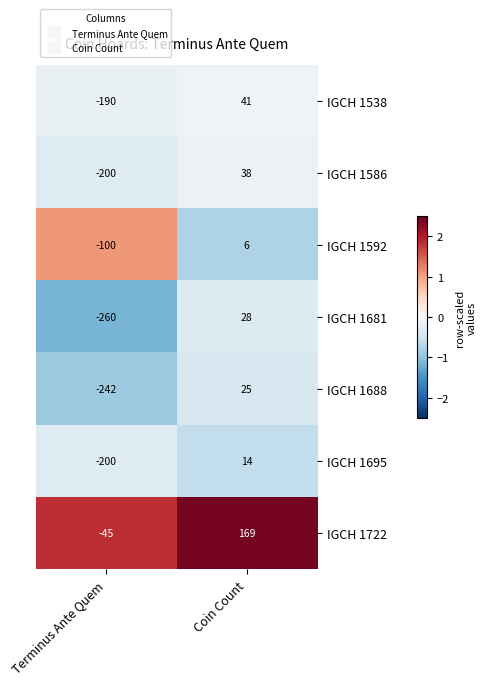

What is the difference between the IGCH 1592 values at Terminus Ante Quem and Coin Count?

106